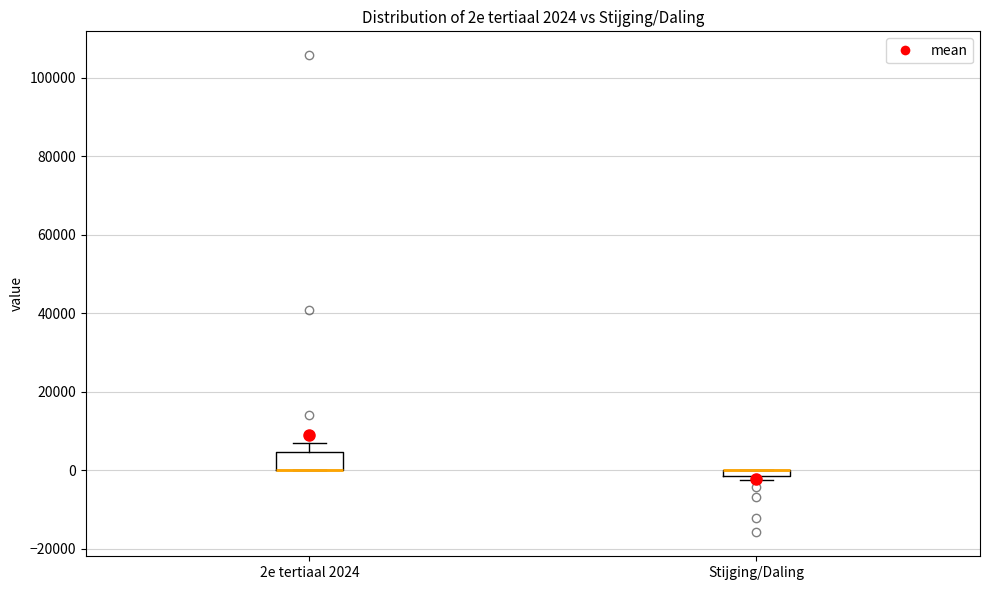

Which box is the tallest, from its lower edge to its upper edge?

2e tertiaal 2024